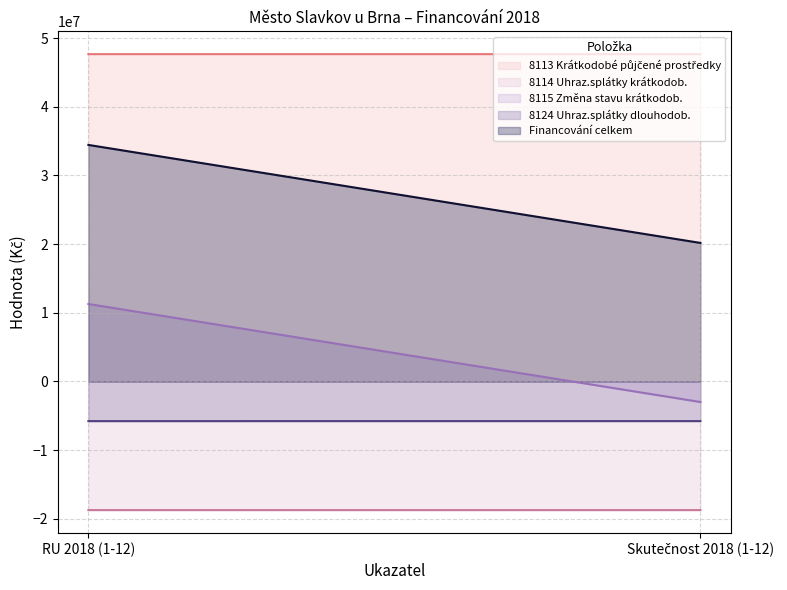

What is the value of the Financování celkem point at the 2nd from the left?

20179833.0